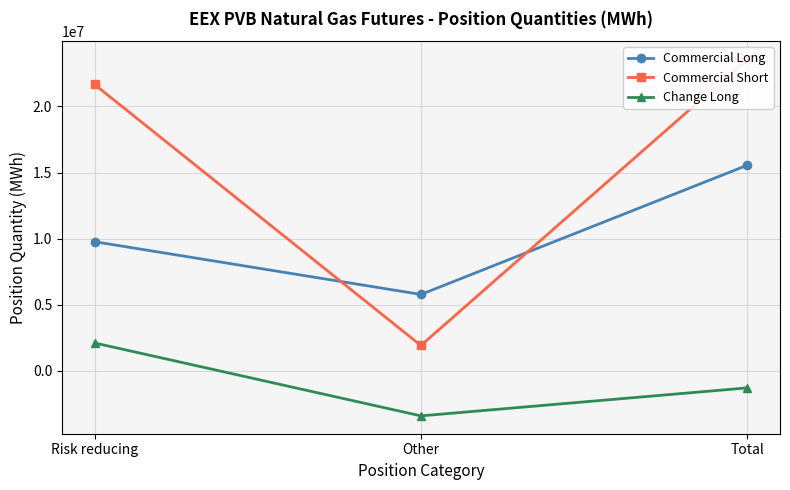

What is the value of the Commercial Short point at the 1st from the left?

21654090